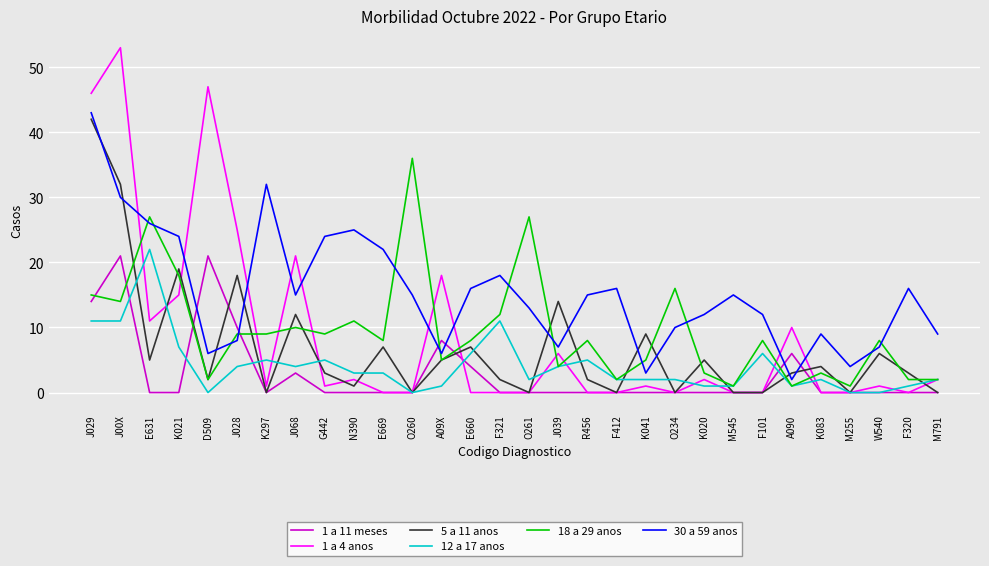

Reading right to left, extract all data points from this chart.

1 a 11 meses: 0	0	0	0	0	6	0	0	0	0	0	0	0	0	0	0	4	8	0	0	0	0	3	0	10	21	0	0	21	14
1 a 4 anos: 2	0	1	0	0	10	0	0	2	0	1	0	0	6	0	0	0	18	0	0	2	1	21	1	25	47	15	11	53	46
5 a 11 anos: 0	3	6	0	4	3	0	0	5	0	9	0	2	14	0	2	7	5	0	7	1	3	12	0	18	2	19	5	32	42
12 a 17 anos: 2	1	0	0	2	1	6	1	1	2	2	2	5	4	2	11	6	1	0	3	3	5	4	5	4	0	7	22	11	11
18 a 29 anos: 2	2	8	1	3	1	8	1	3	16	5	2	8	4	27	12	8	5	36	8	11	9	10	9	9	2	18	27	14	15
30 a 59 anos: 9	16	7	4	9	2	12	15	12	10	3	16	15	7	13	18	16	6	15	22	25	24	15	32	8	6	24	26	30	43